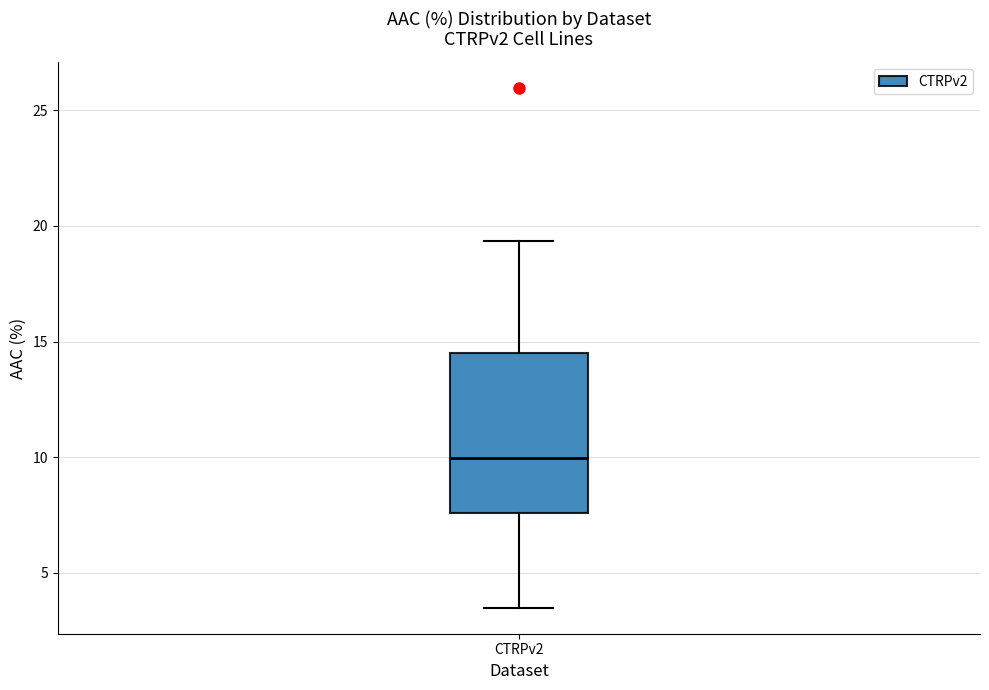

Where does the lower whisker of the box for CTRPv2 end on the y-axis? The values are not printed on the chart, so give them approximately, as read against the axis.

3.5